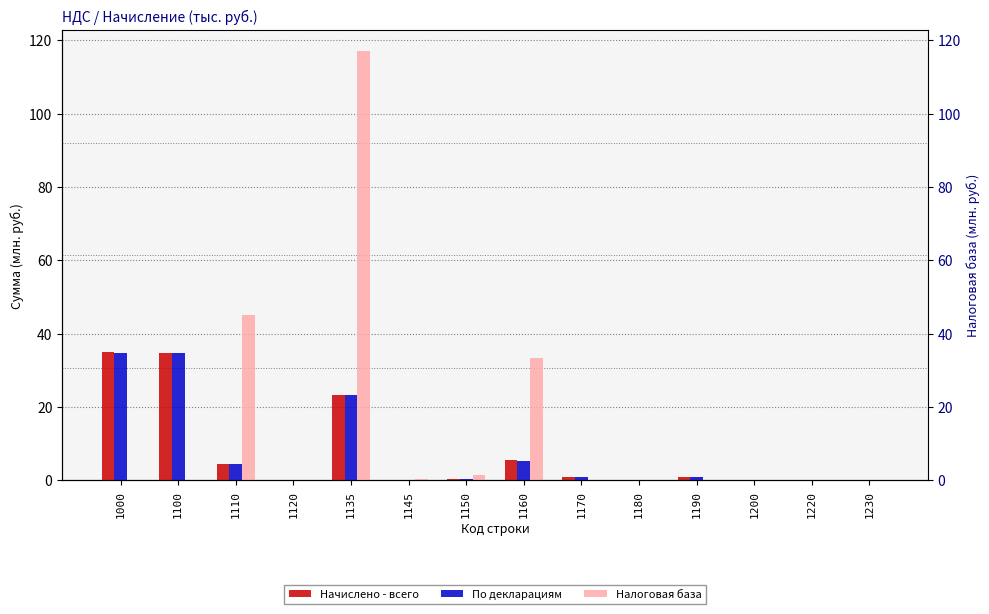

At how many categories does at least one series exceed 86?

1